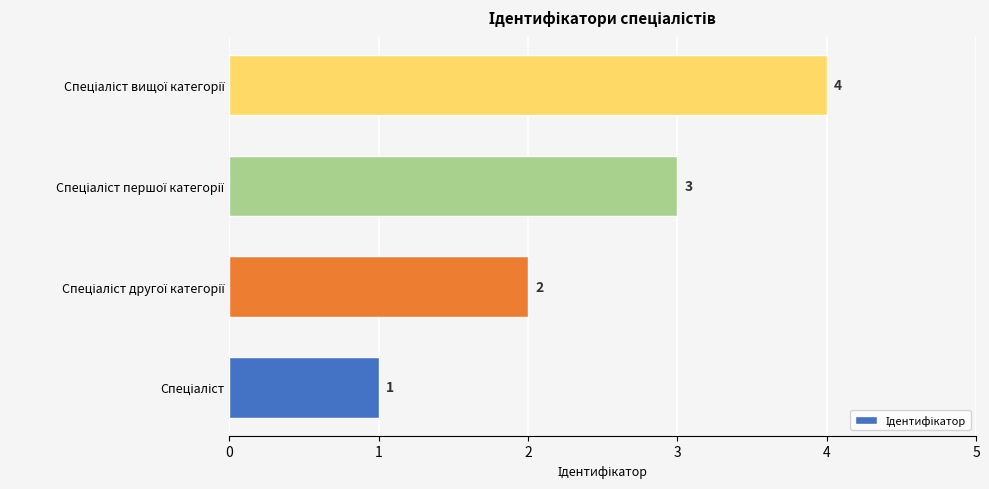

How many values are between 2 and 4?

3